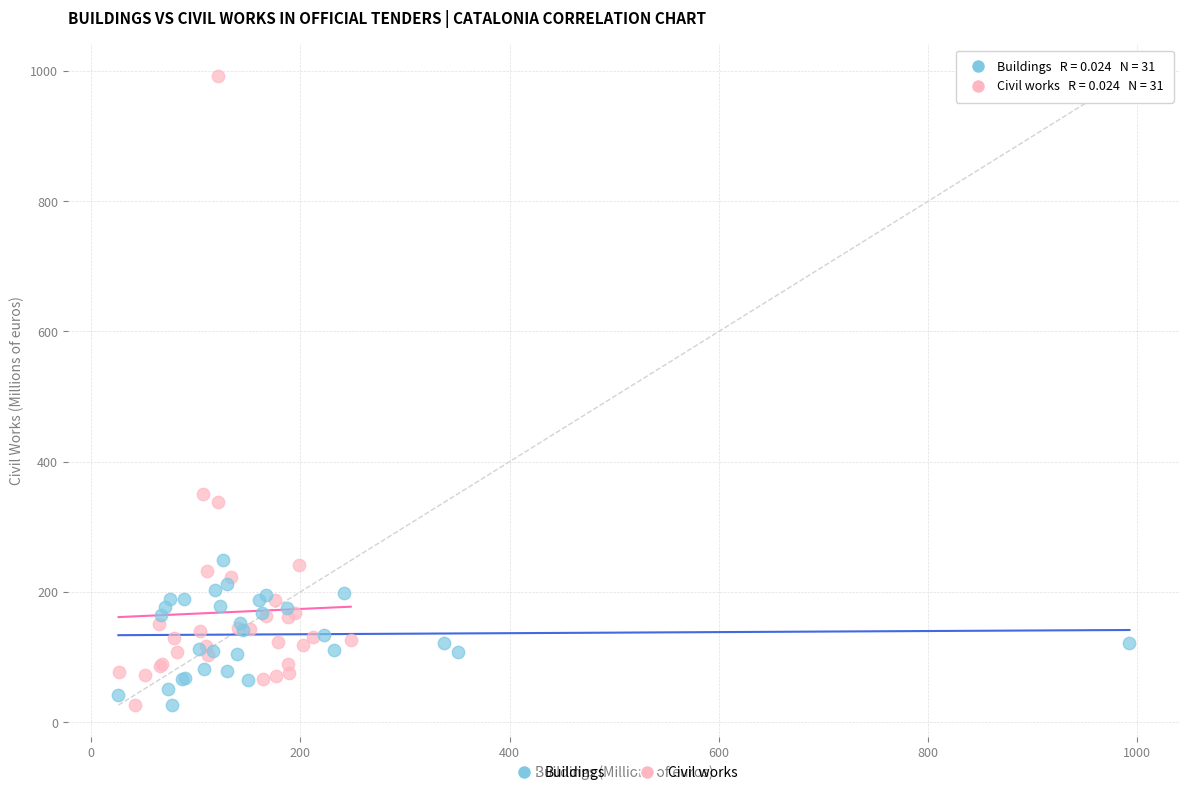

Which series contains the highest Y value?

Civil works